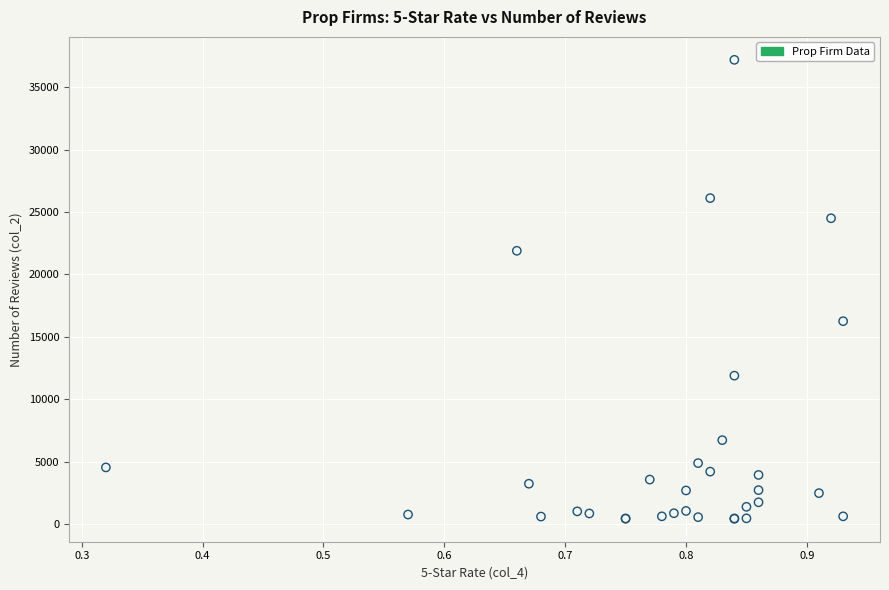

What Y value in the scatter plot is closest to 18809?

16256